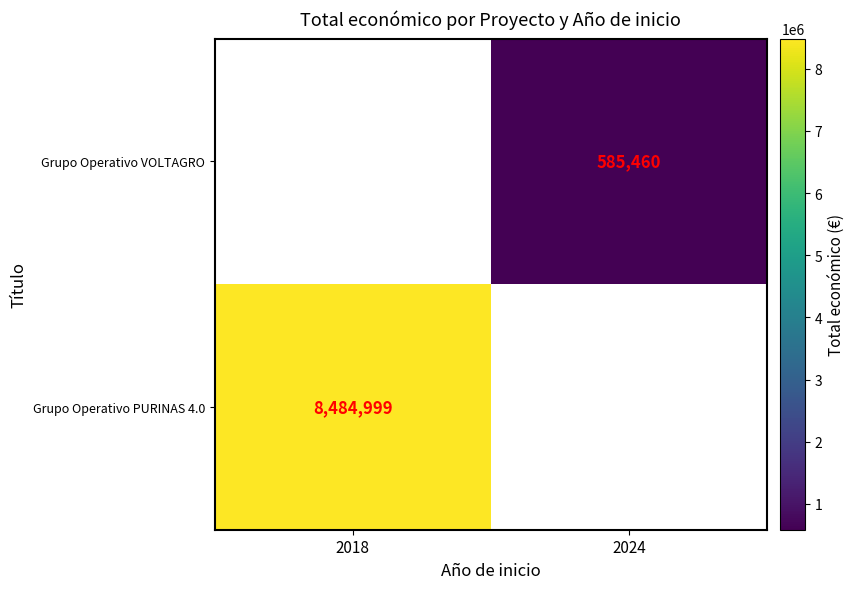

True or false: Grupo Operativo PURINAS 4.0 has a value of 12474403.0 at 2018.

False